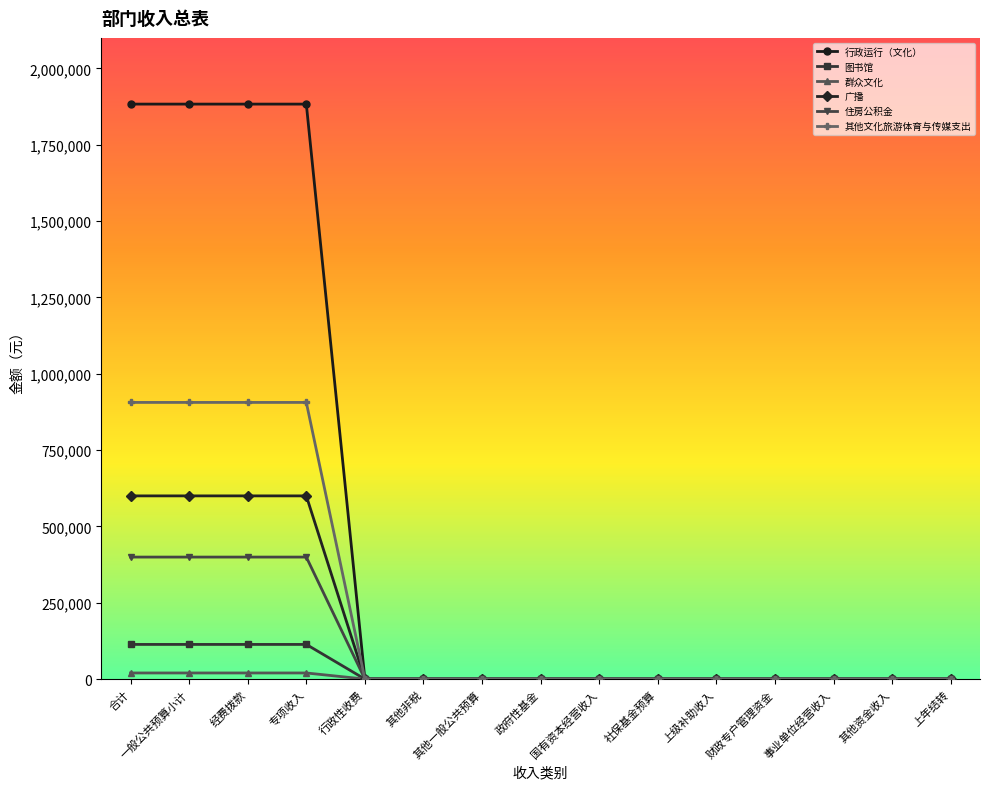

What is the sum of all 其他文化旅游体育与传媒支出 values?

3624396